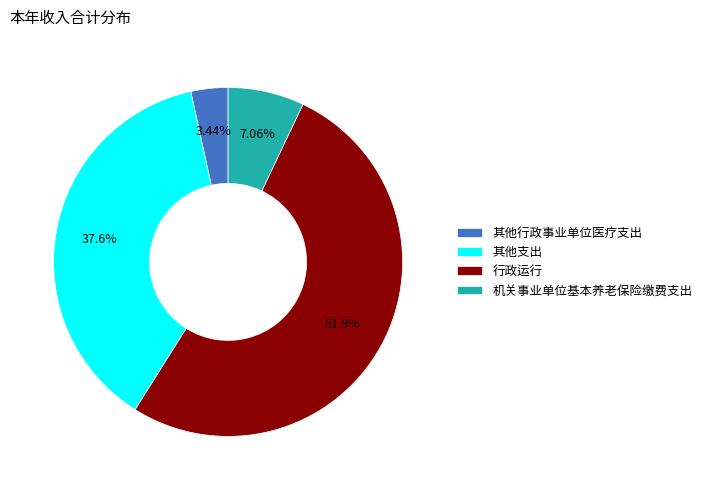

The 其他支出 slice represents 45% of the pie. True or false?

False